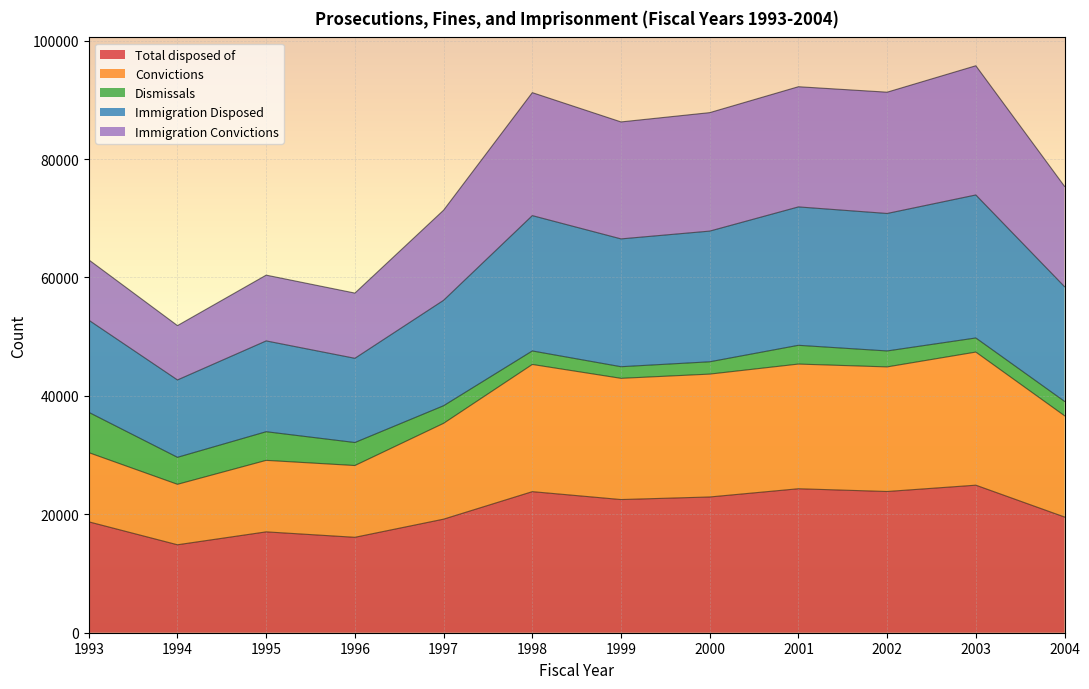

How many values in the Total disposed of series exceed 22491?

5